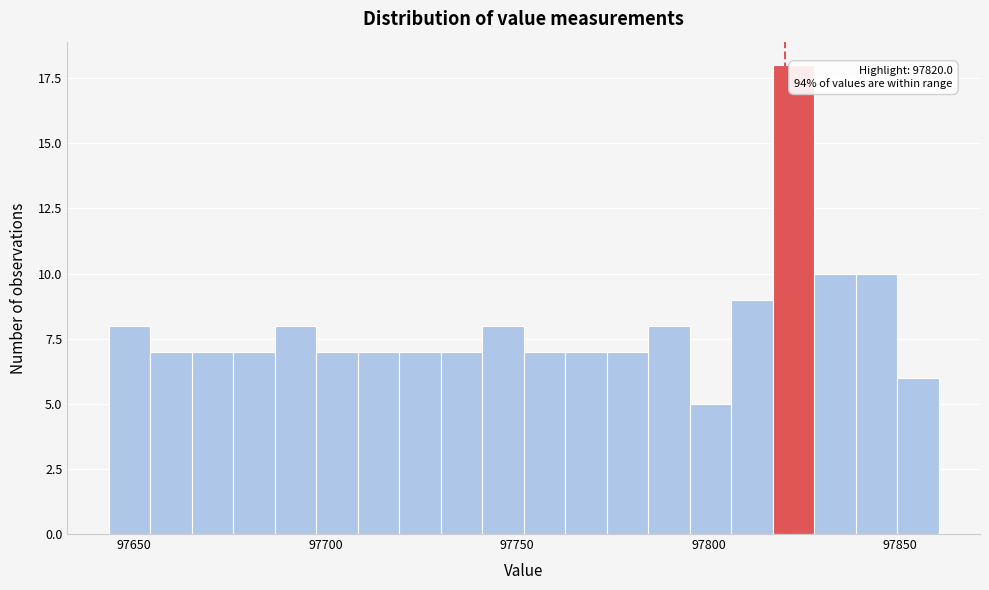

Around what value on the x-axis is the tallest bar? Give the approximate position of its centre, as read against the axis.

97820